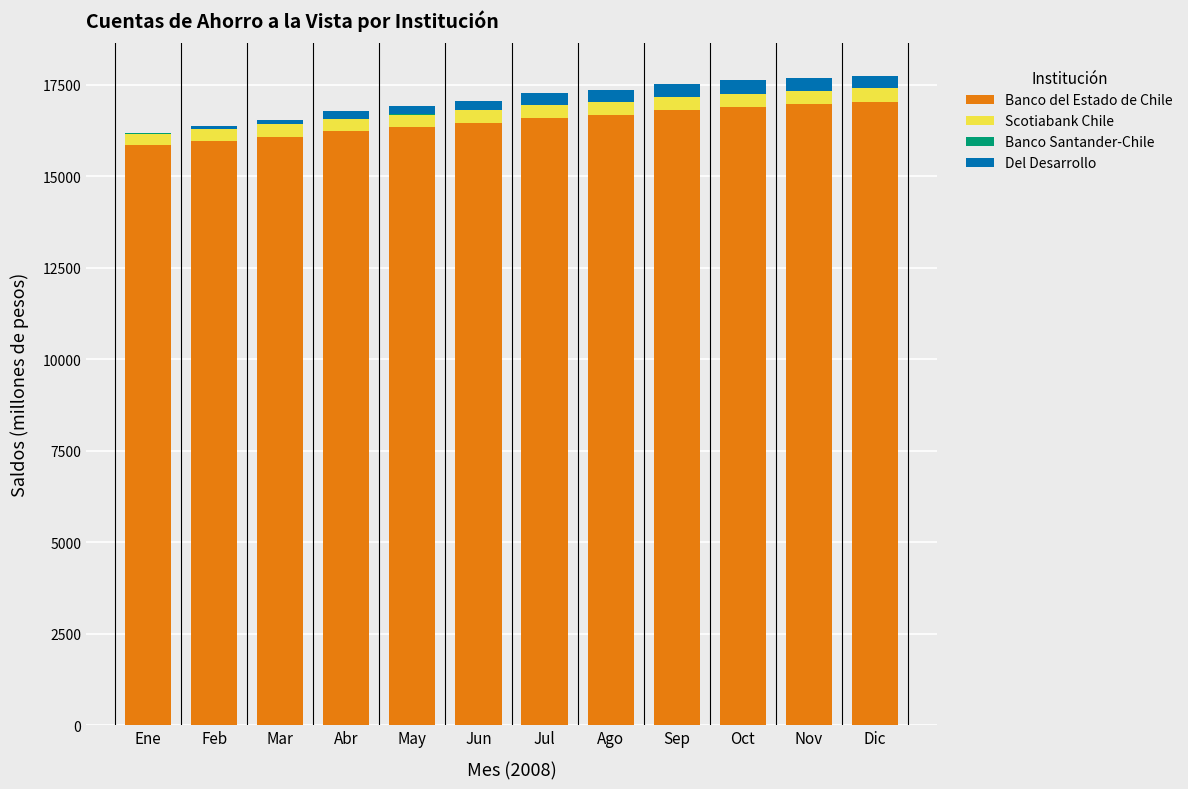

The Banco del Estado de Chile series shows 28337 at Oct. True or false?

False